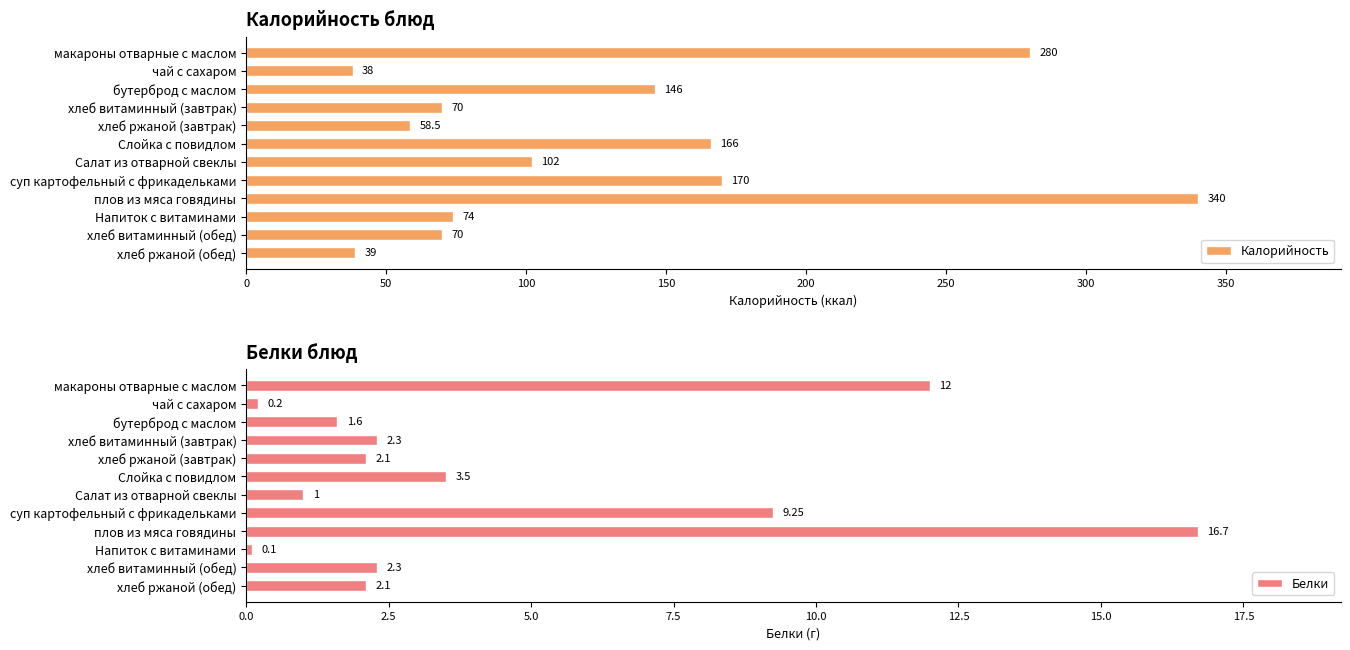

How many values in the Калорийность series exceed 102?

5